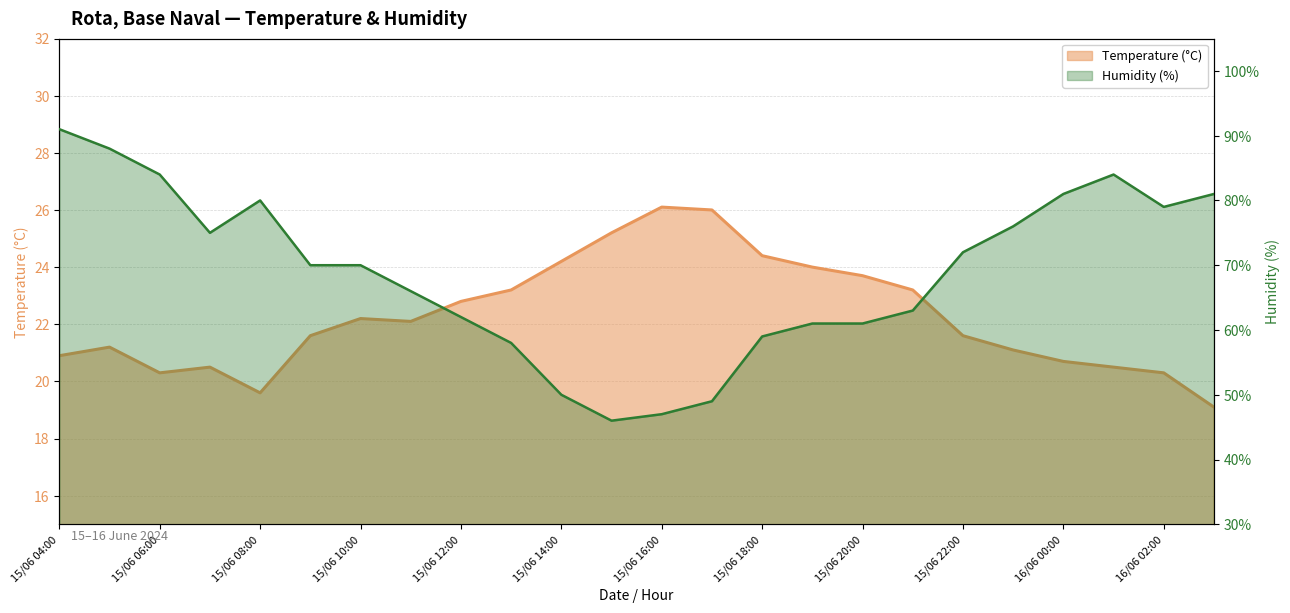

True or false: Humidity (%) has a value of 70.0 at 15/06 09:00.

True